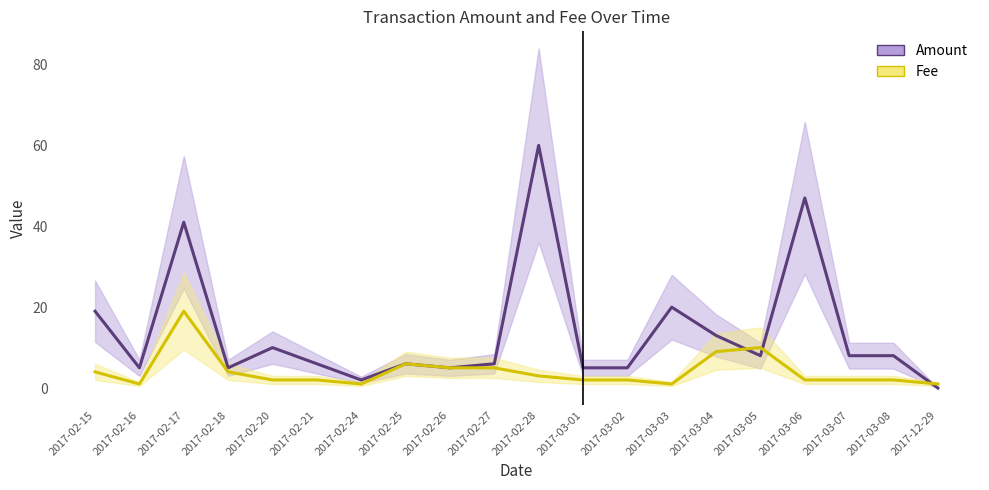

Which series has the widest spread of values?

Amount